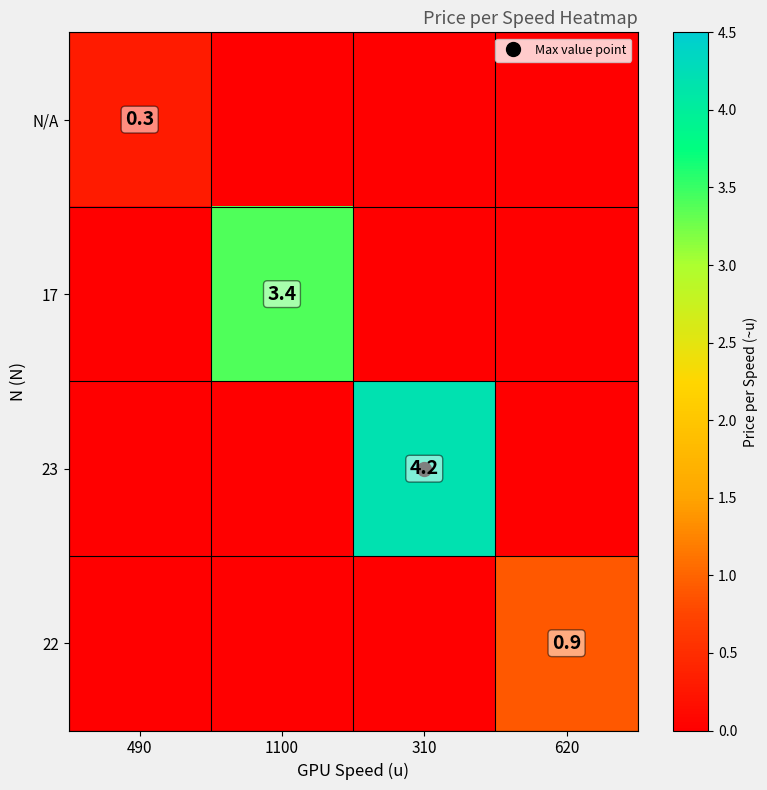

The value of 17 at 1100 is 0.8. True or false?

False